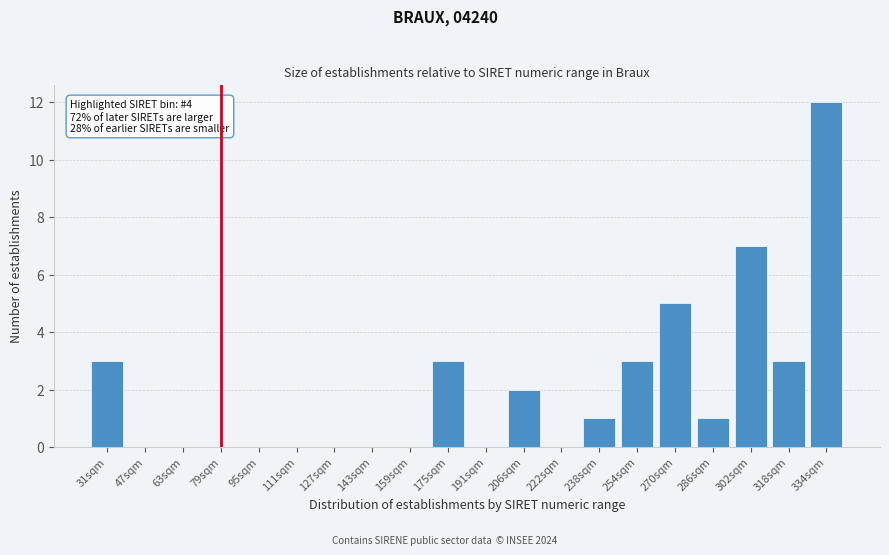

Reading left to right, transcribe all the data shown in this chart.

31sqm=3	47sqm=0	63sqm=0	79sqm=0	95sqm=0	111sqm=0	127sqm=0	143sqm=0	159sqm=0	175sqm=3	191sqm=0	206sqm=2	222sqm=0	238sqm=1	254sqm=3	270sqm=5	286sqm=1	302sqm=7	318sqm=3	334sqm=12